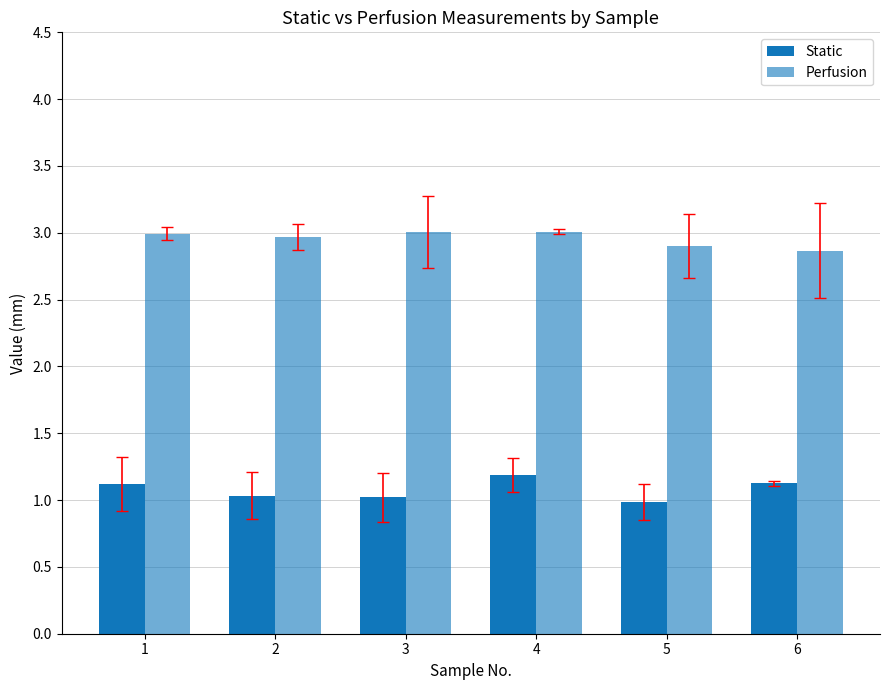

Which series has the largest range (max minus min)?

Static